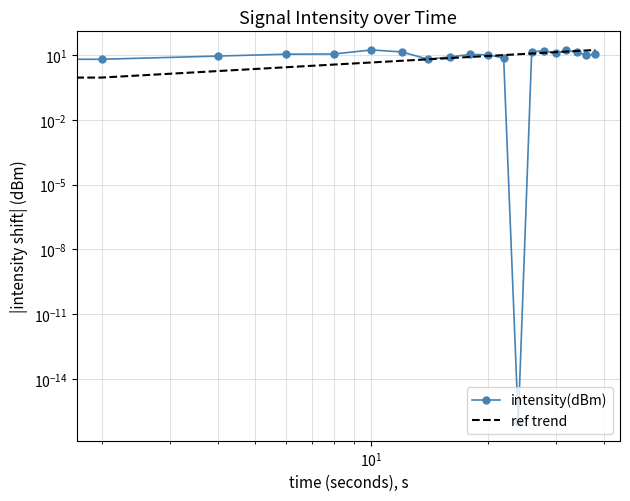

What is the greatest value displayed?

17.0